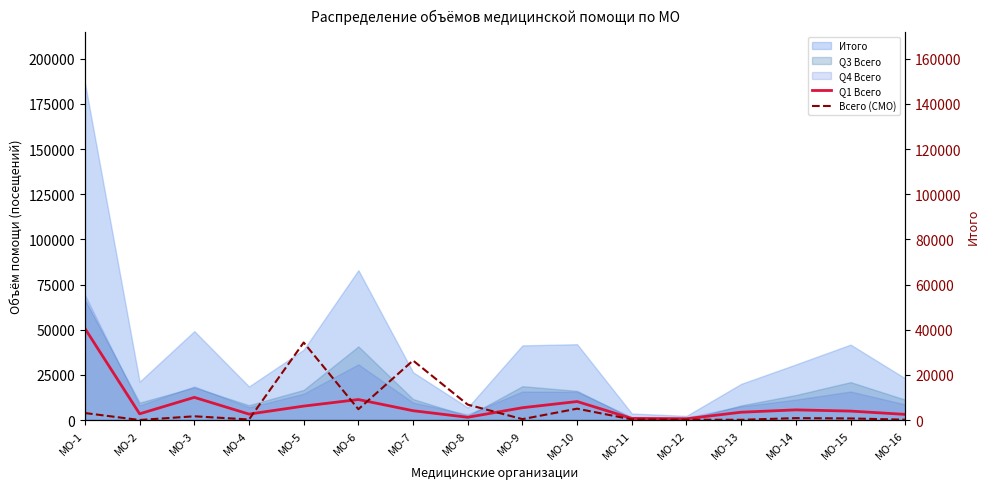

The value of Q1 Всего at МО-13 is 2558. True or false?

False